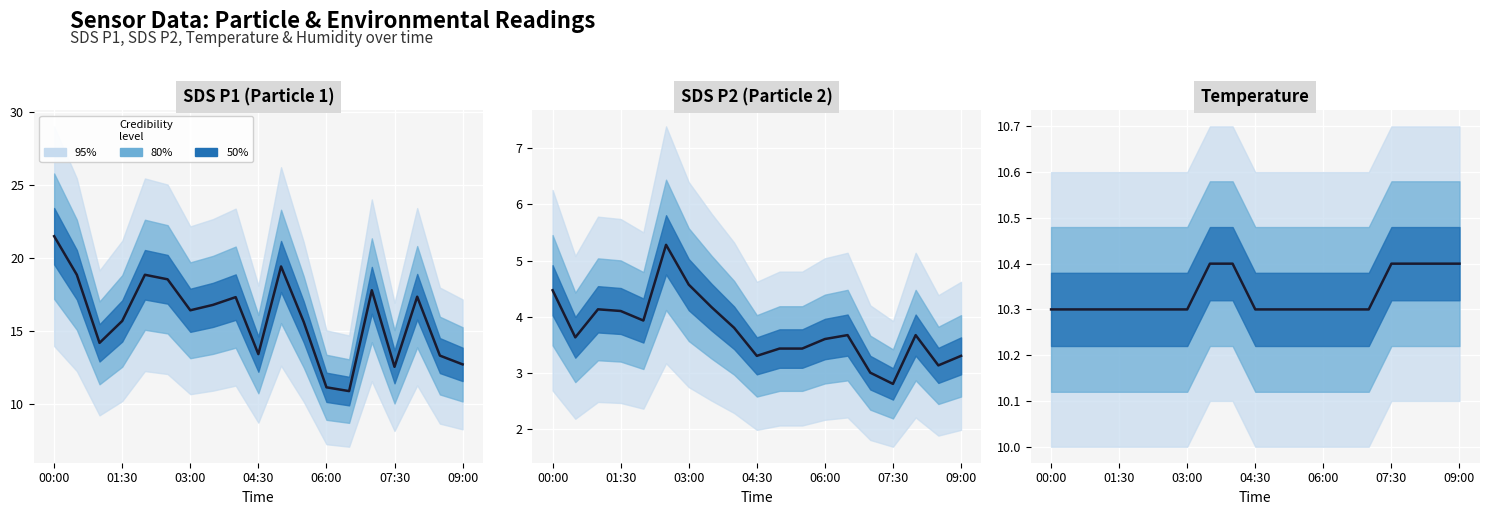

At which label is the value closest to 10?

00:00